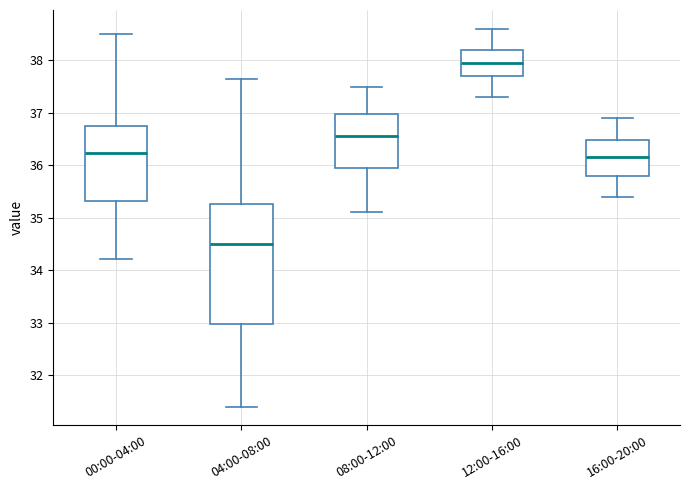

Where does the median line of the box for 12:00-16:00 sit on the y-axis? The values are not printed on the chart, so give them approximately, as read against the axis.

38.0